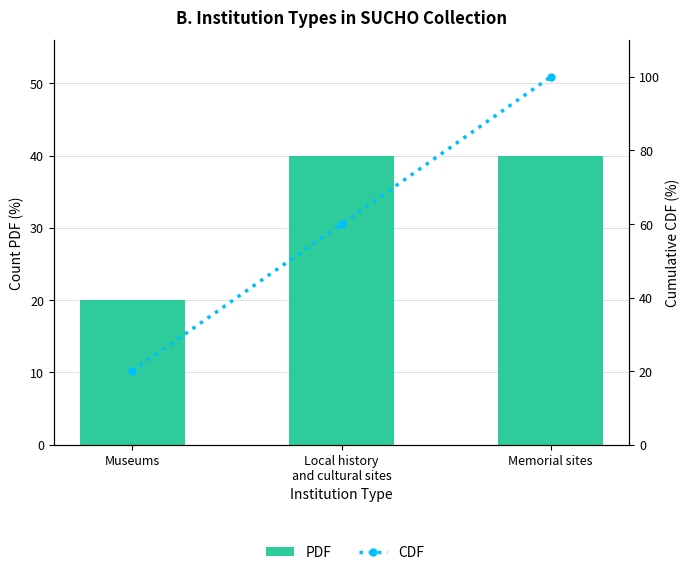

Does the chart contain stacked bars?

No